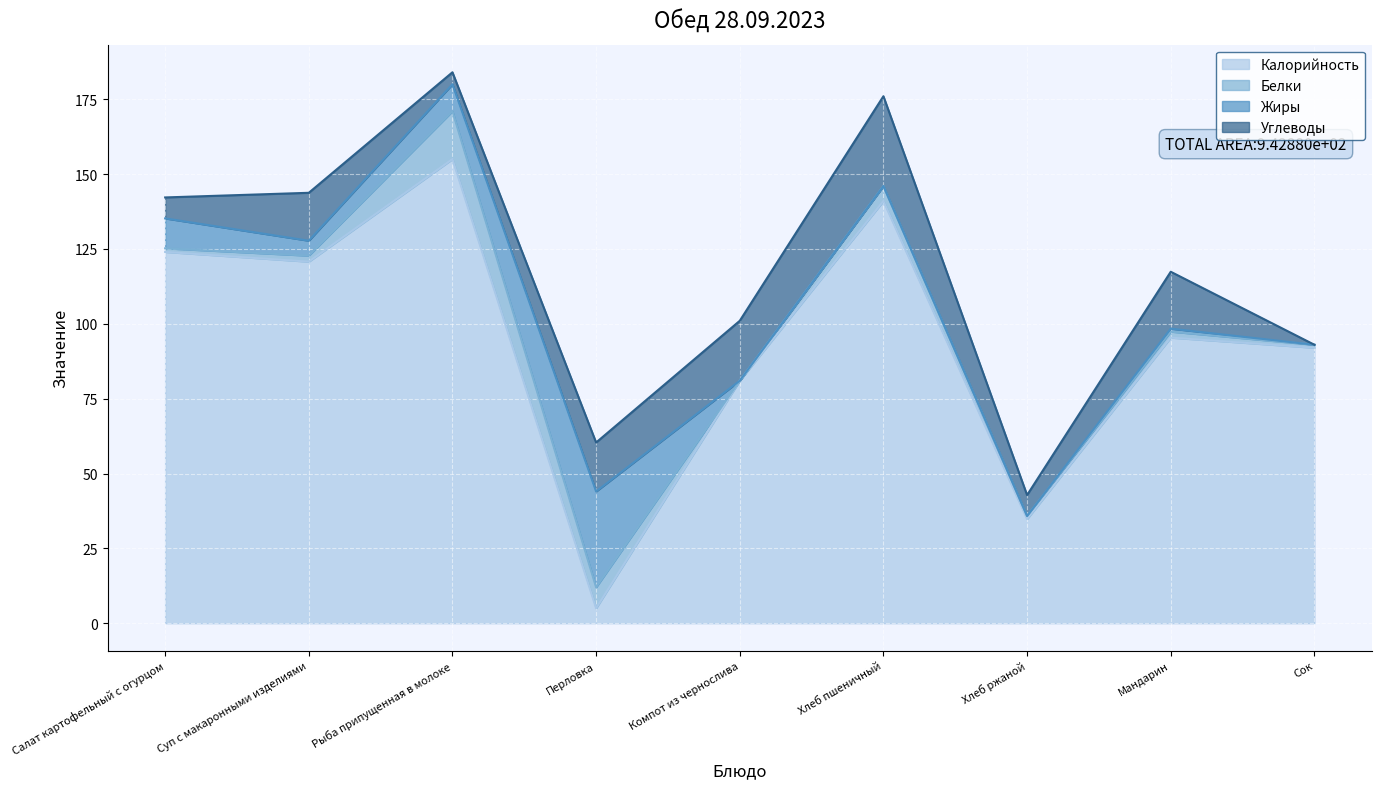

Which has a higher value, Компот из чернослива or Салат картофельный с огурцом?

Салат картофельный с огурцом